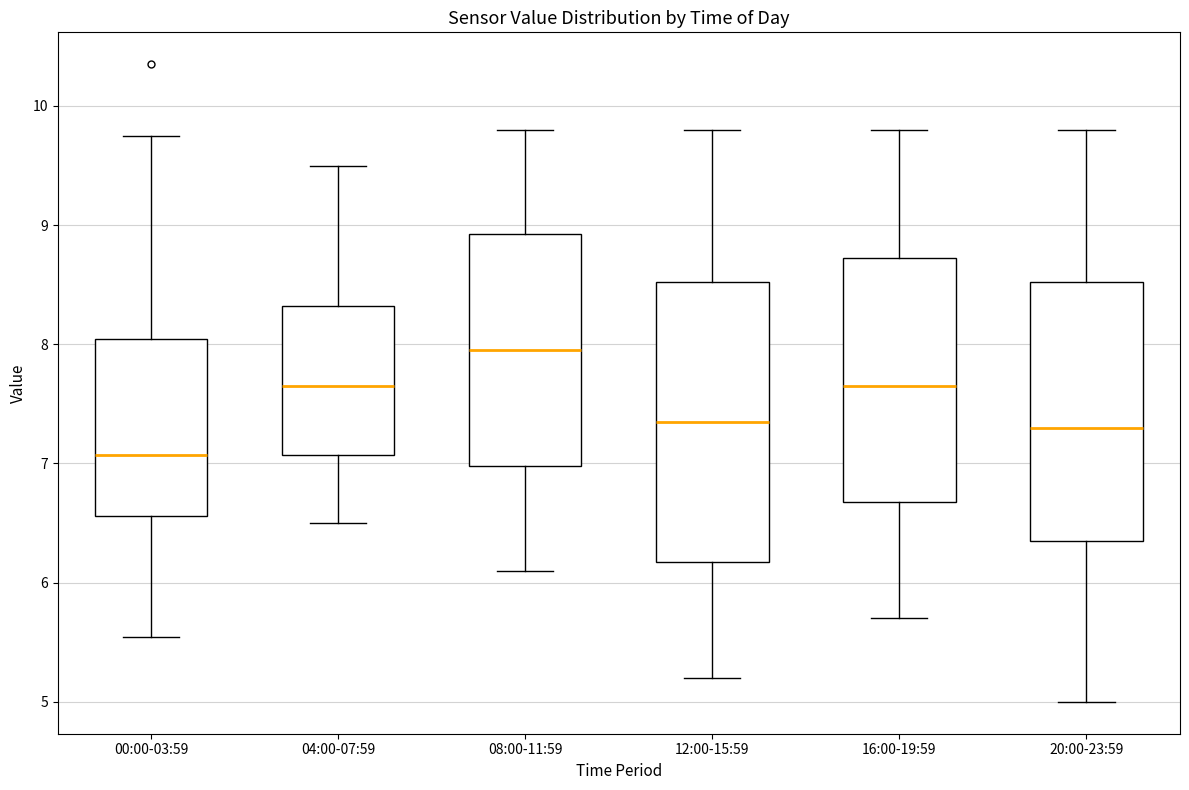

Reading left to right, transcribe this box plot: for each box, give where its median line is, the range the box spans, and where its two whiskers end, as read against the y-axis. The values are not printed on the chart, so give them approximately, as read against the axis.

00:00-03:59: median 7.1, box 6.6 to 8.0, whiskers 5.5 to 9.8
04:00-07:59: median 7.7, box 7.1 to 8.3, whiskers 6.5 to 9.5
08:00-11:59: median 8.0, box 7.0 to 8.9, whiskers 6.1 to 9.8
12:00-15:59: median 7.4, box 6.2 to 8.5, whiskers 5.2 to 9.8
16:00-19:59: median 7.7, box 6.7 to 8.7, whiskers 5.7 to 9.8
20:00-23:59: median 7.3, box 6.4 to 8.5, whiskers 5.0 to 9.8